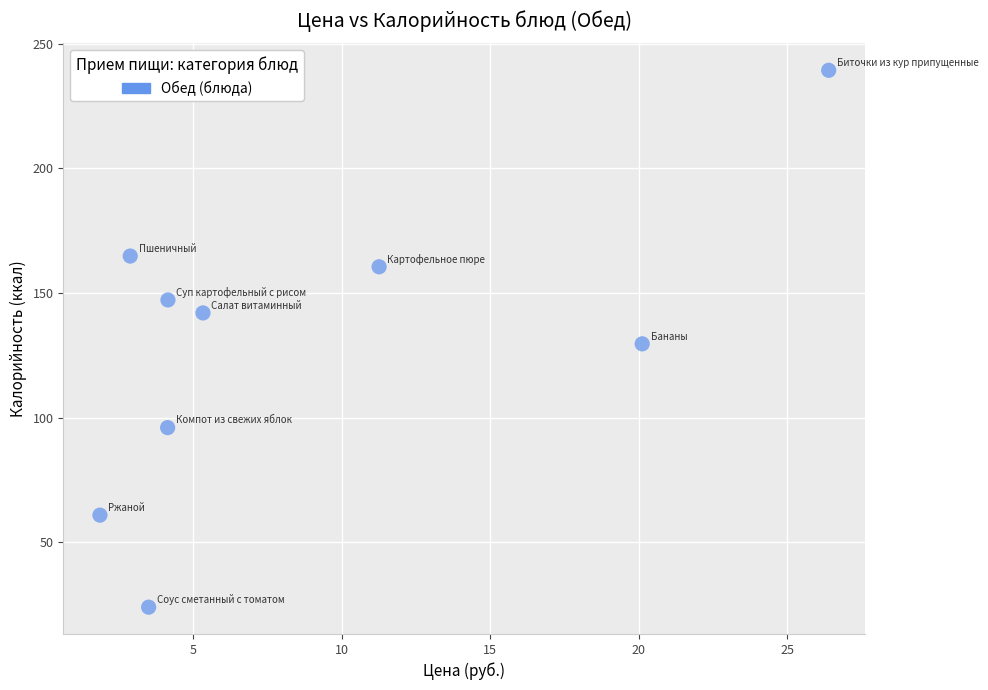

What is the range of Y values (max minus min)?

215.3